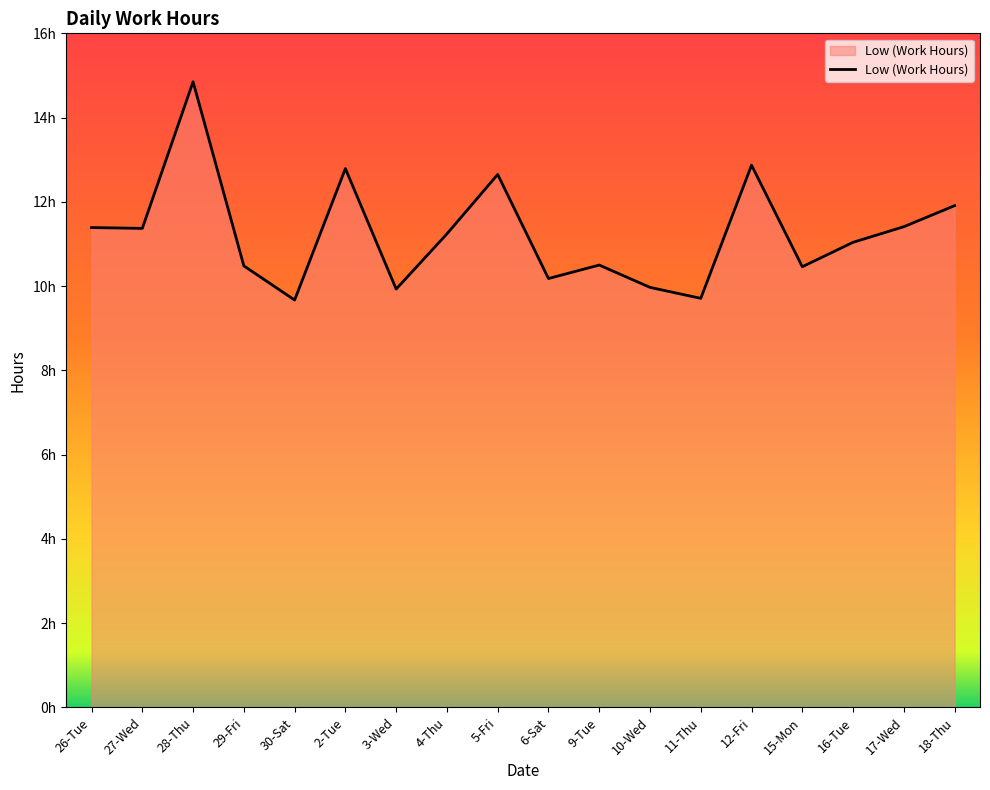

What is the label of the 15th point from the right?

29-Fri